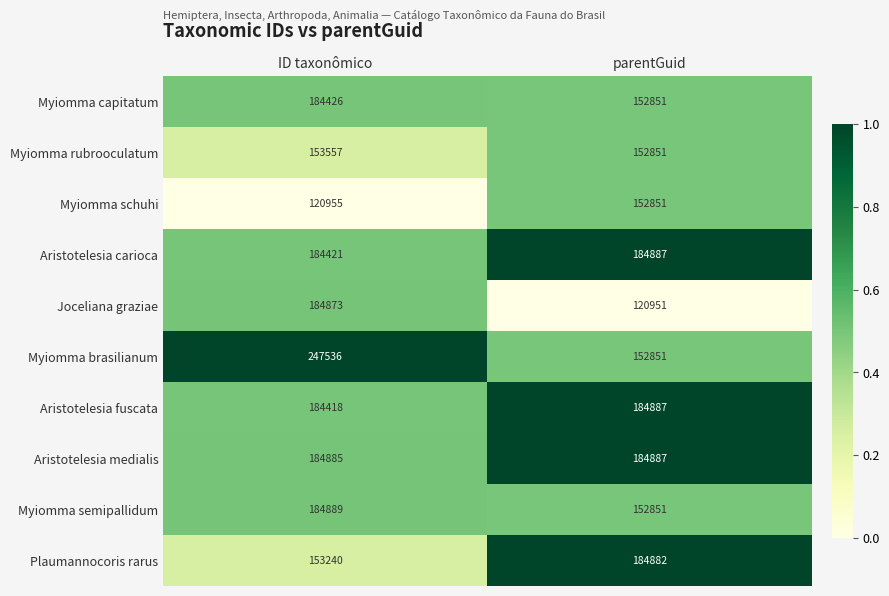

What value does the Joceliana graziae series have at parentGuid, to the nearest 100?

121000